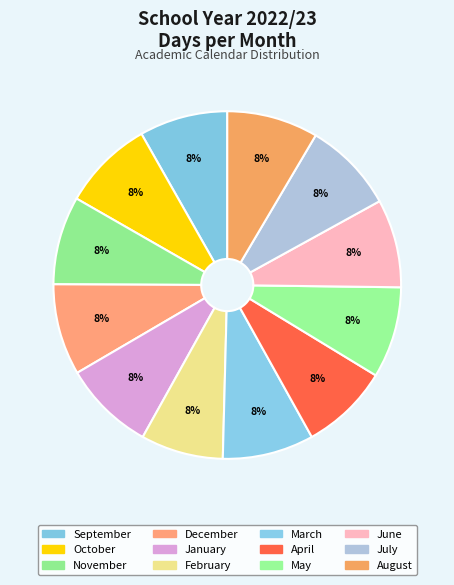

What is the change in value from November to August?

+1